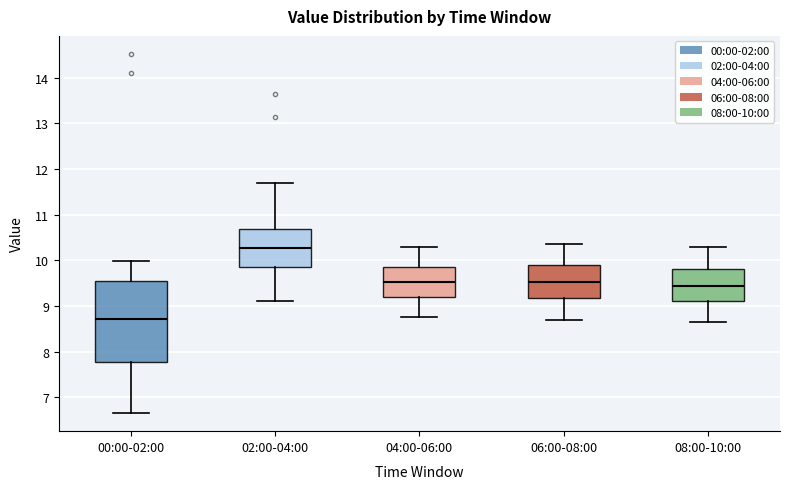

Reading left to right, read every box against the y-axis: the position of its median line, the range the box covers, and the ends of its whiskers. The values are not printed on the chart, so give them approximately, as read against the axis.

00:00-02:00: median 8.7, box 7.8 to 9.5, whiskers 6.7 to 10.0
02:00-04:00: median 10.3, box 9.9 to 10.7, whiskers 9.1 to 11.7
04:00-06:00: median 9.5, box 9.2 to 9.9, whiskers 8.8 to 10.3
06:00-08:00: median 9.5, box 9.2 to 9.9, whiskers 8.7 to 10.4
08:00-10:00: median 9.4, box 9.1 to 9.8, whiskers 8.7 to 10.3